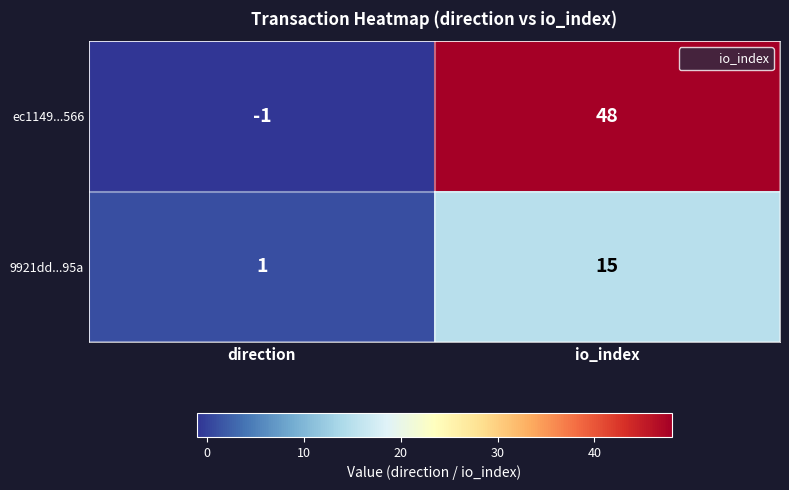

How many categories are shown in the chart?

2